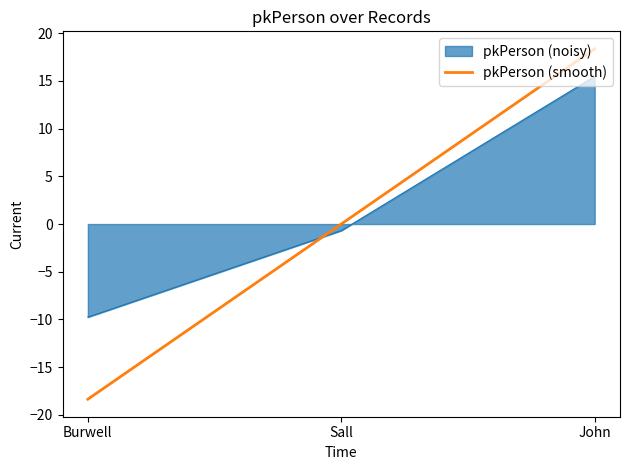

How many series are shown in this chart?

2